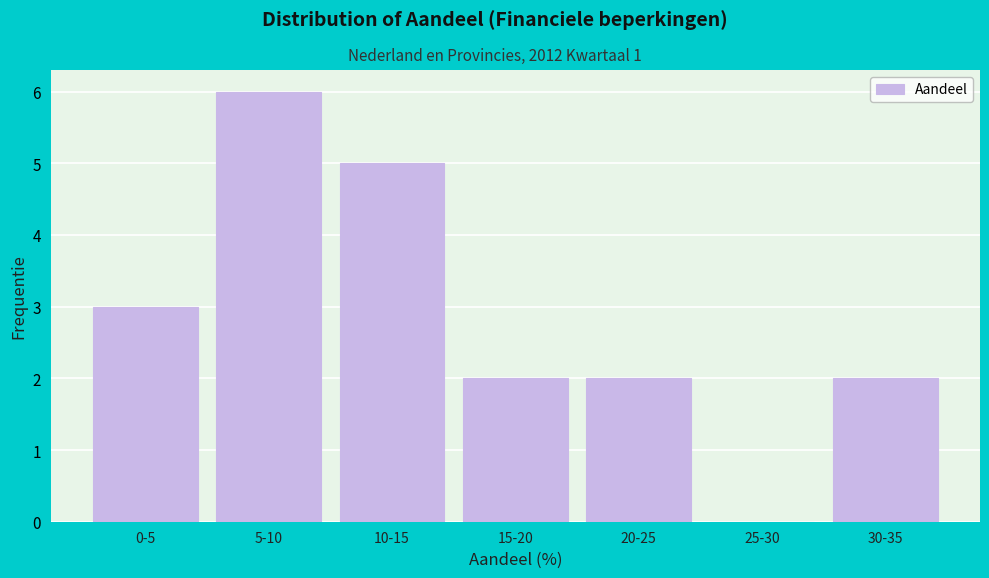

Reading left to right, what are all the values shown in this chart?

0-5=3	5-10=6	10-15=5	15-20=2	20-25=2	25-30=0	30-35=2